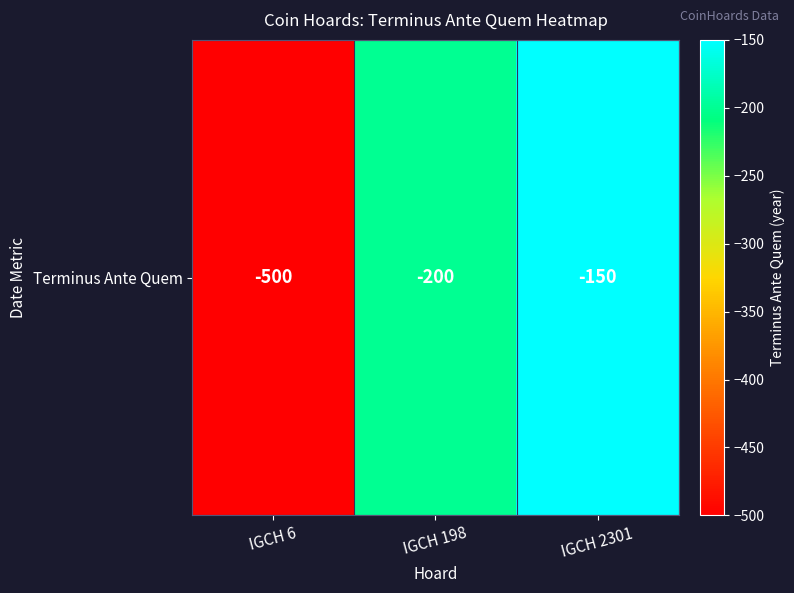

List the labels in order of value, largest first.

IGCH 2301, IGCH 198, IGCH 6